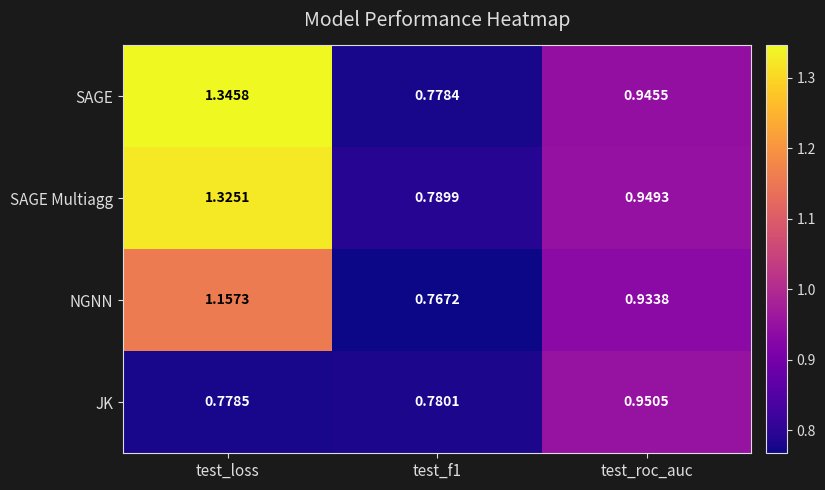

Where is JK nearest to the value 0?

test_loss